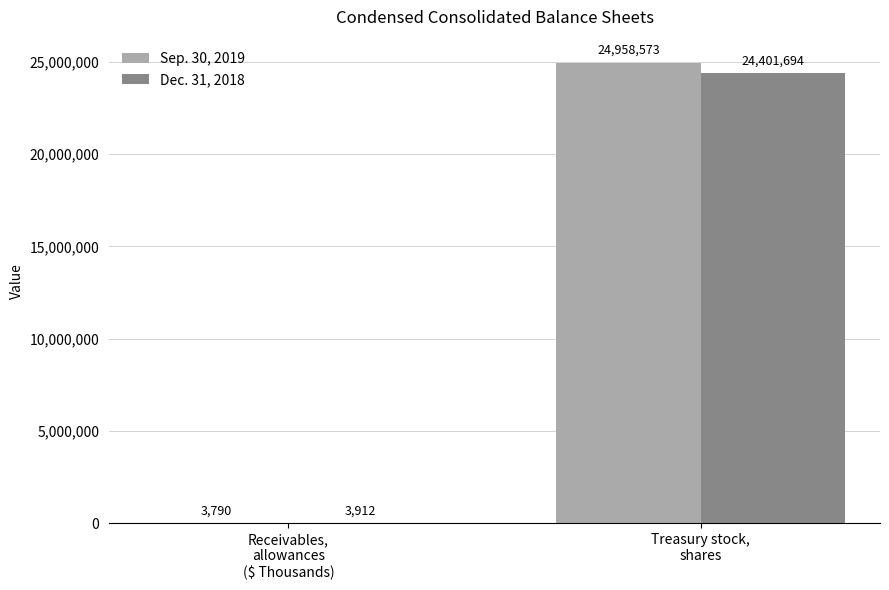

Which series has the largest range (max minus min)?

Sep. 30, 2019